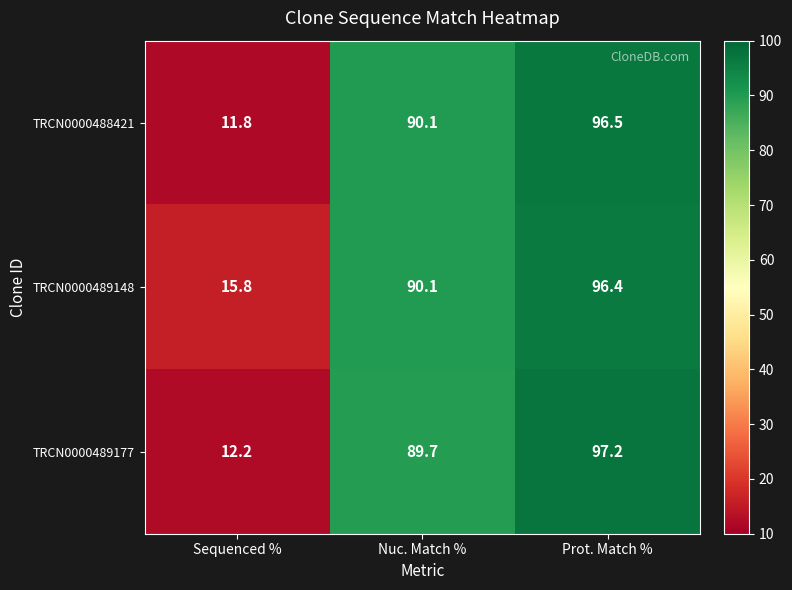

How many distinct data groups are displayed?

3